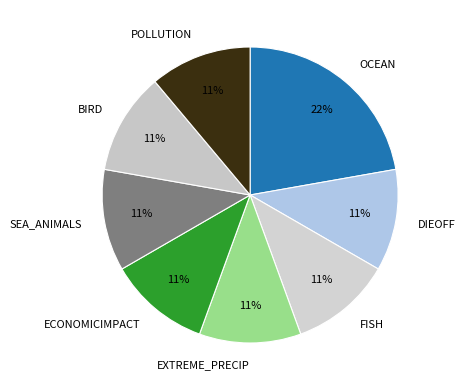

How many slices are in this pie chart?

8